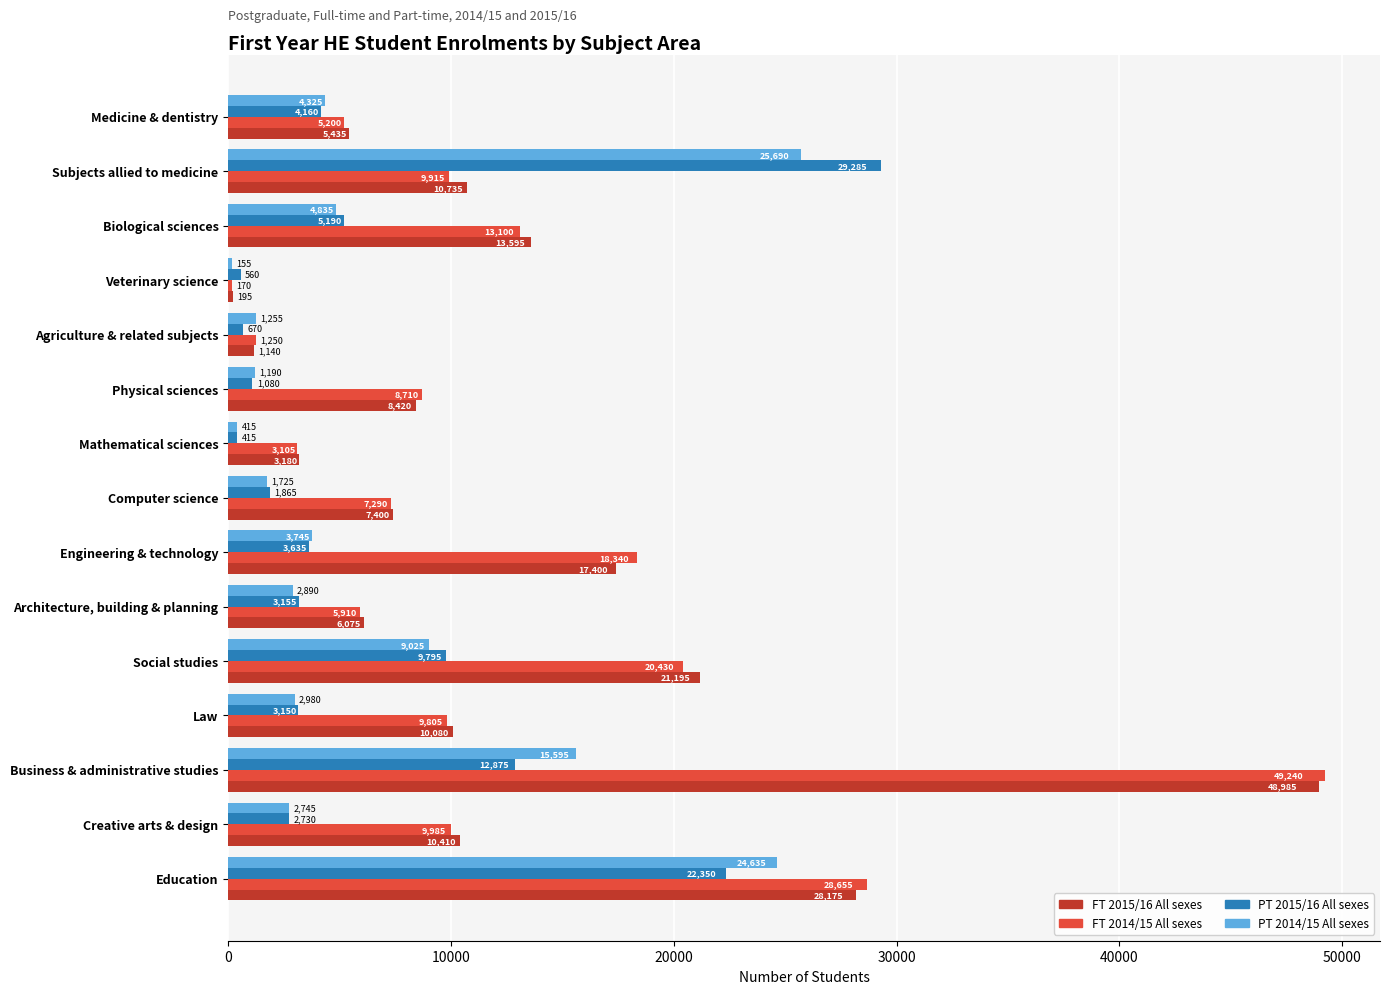

Which series has the widest spread of values?

FT 2014/15 All sexes